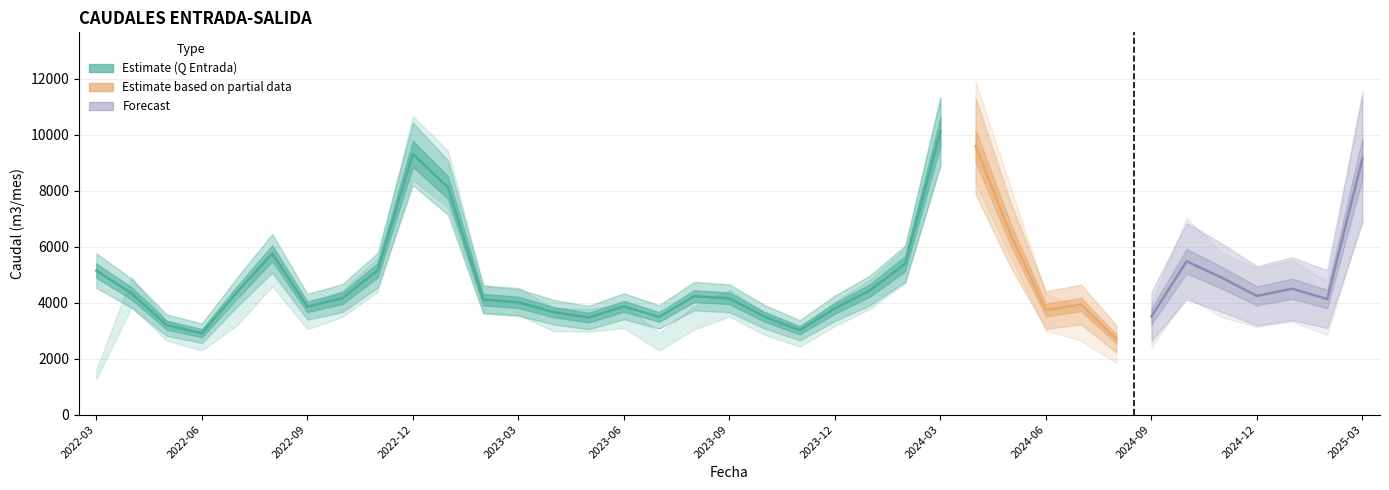

What position from the right is 2025-03?

1